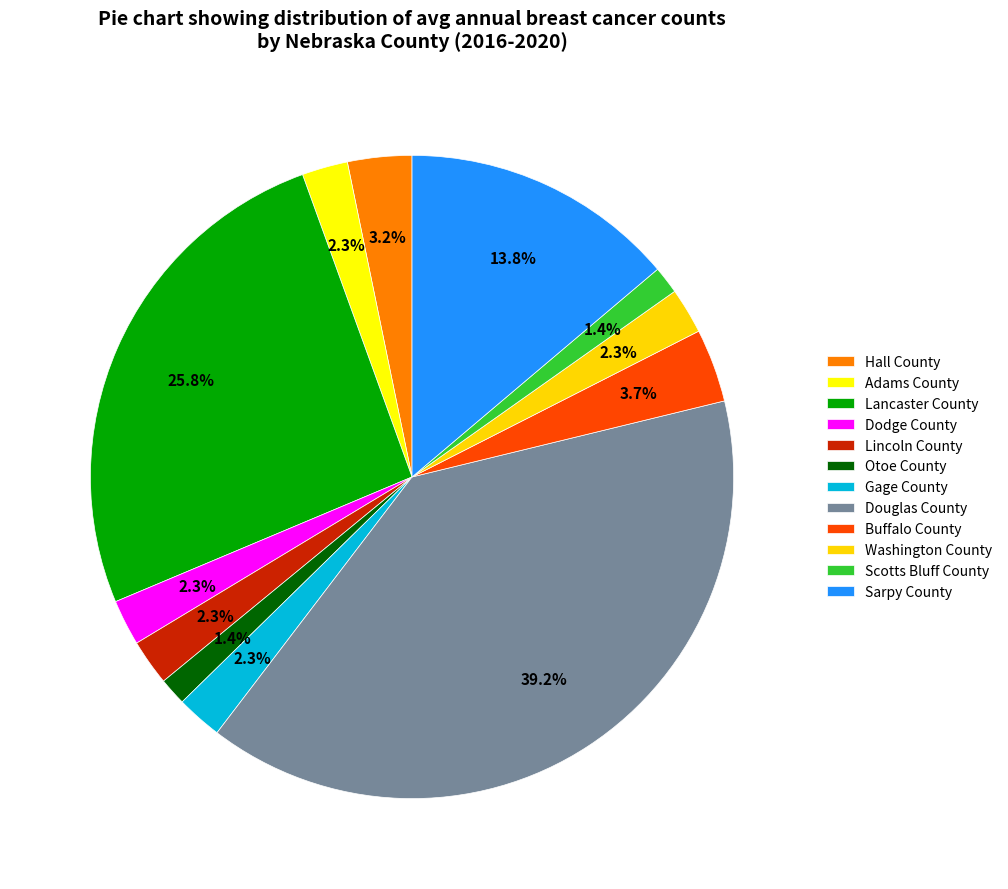

Rank the categories by value from lowest to highest.

Otoe County, Scotts Bluff County, Adams County, Dodge County, Lincoln County, Gage County, Washington County, Hall County, Buffalo County, Sarpy County, Lancaster County, Douglas County